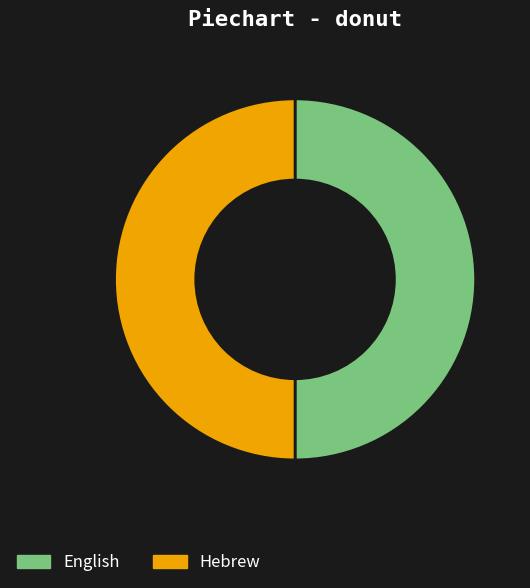

What is the ratio of the value at Hebrew to the value at English?

1.0